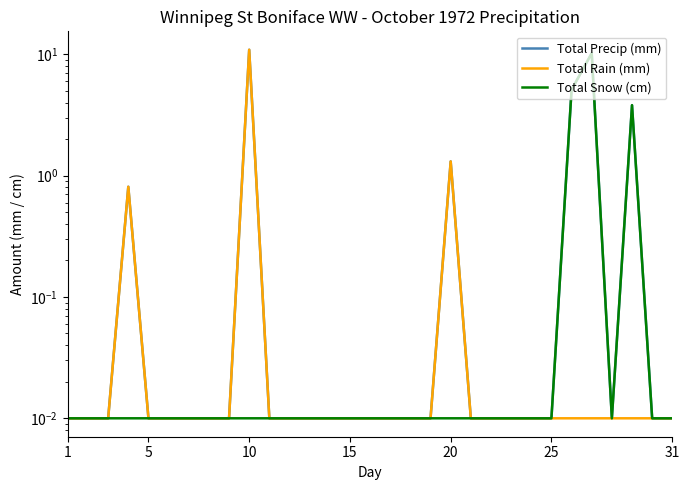

Count the number of categories in the chart.

31